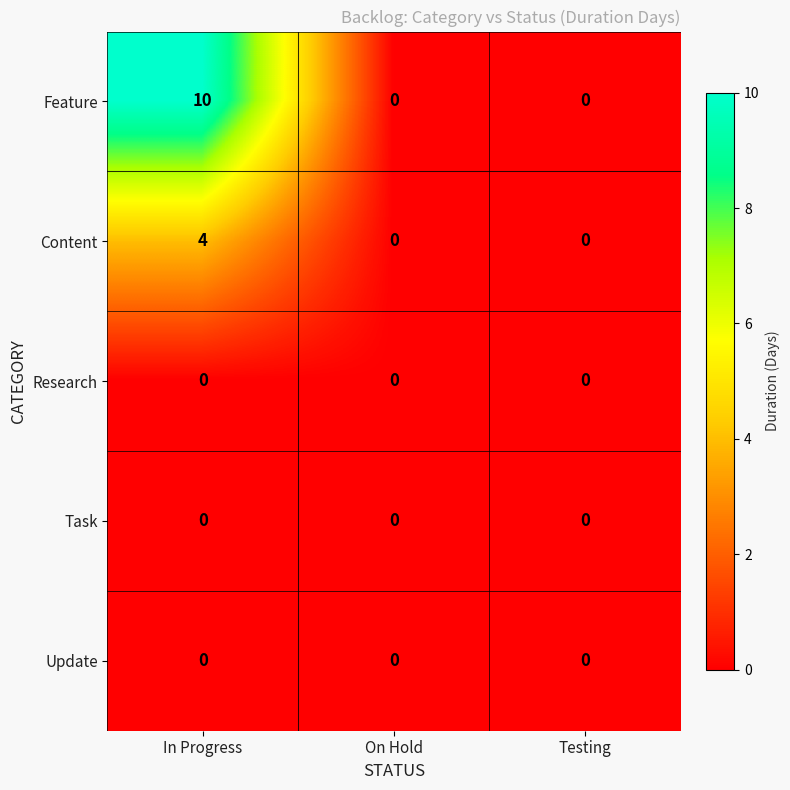

Reading left to right, what are all the values shown in this chart?

Feature: 10	0	0
Content: 4	0	0
Research: 0	0	0
Task: 0	0	0
Update: 0	0	0